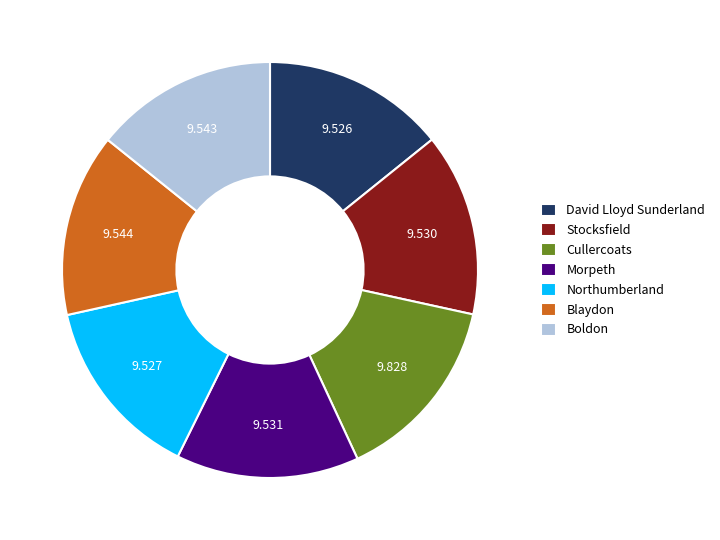

True or false: David Lloyd Sunderland accounts for 14% of the total.

True